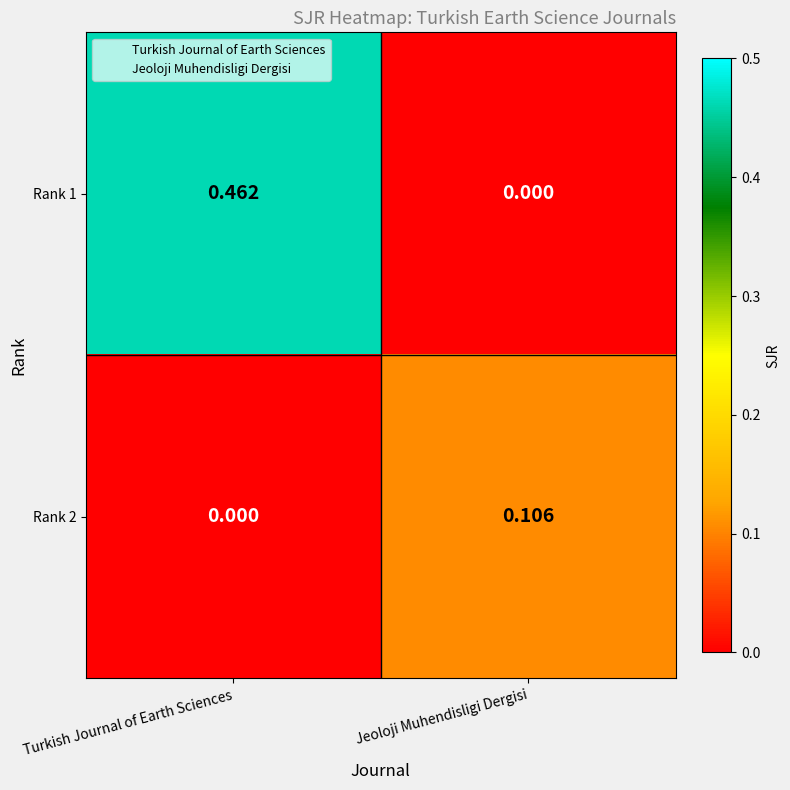

Which category has the lowest value in the Rank 1 series?

Jeoloji Muhendisligi Dergisi